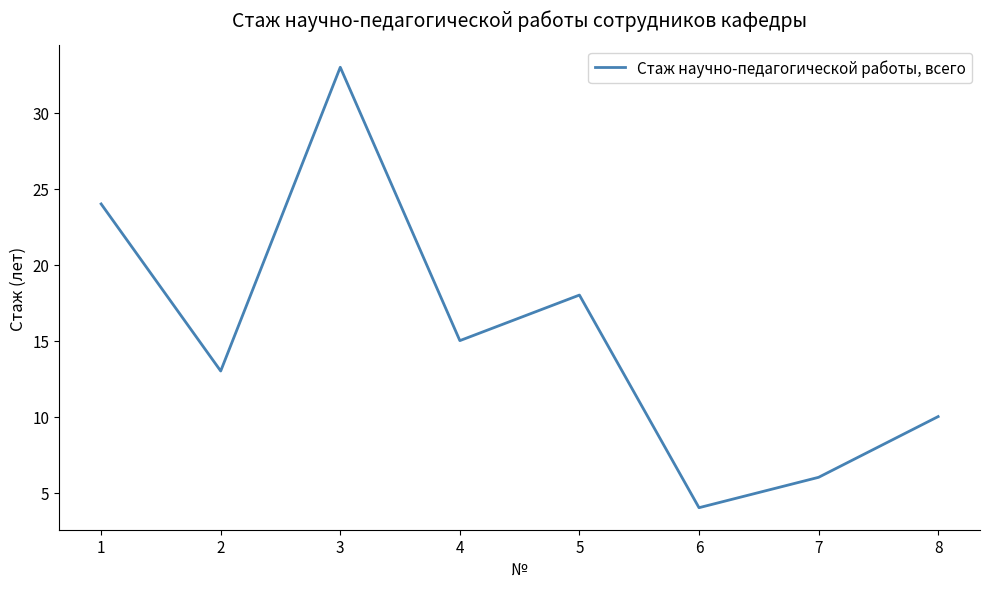

Between 5 and 2, which is larger?

5